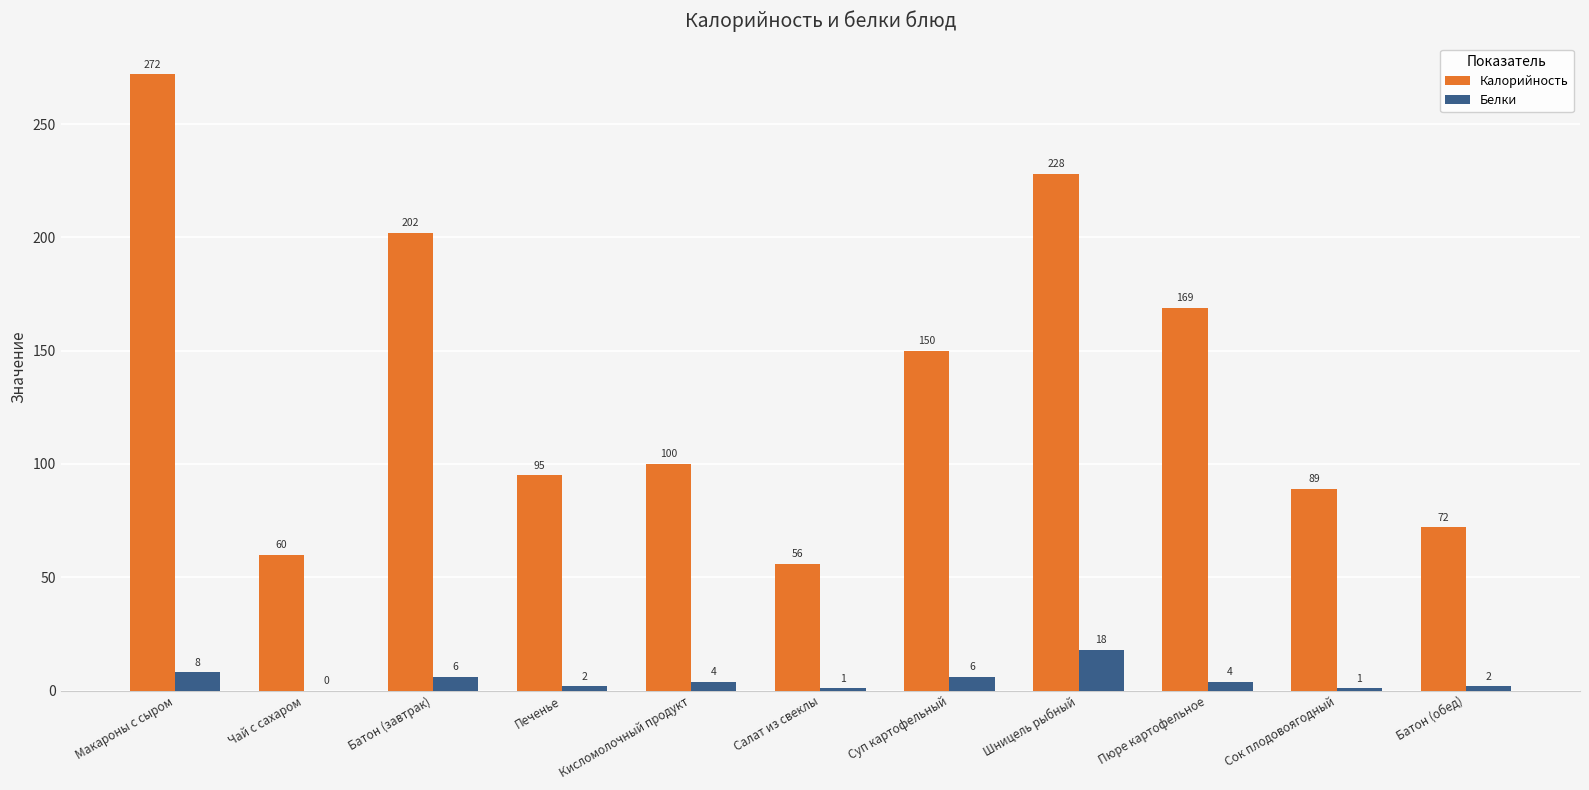

How many distinct data groups are displayed?

2